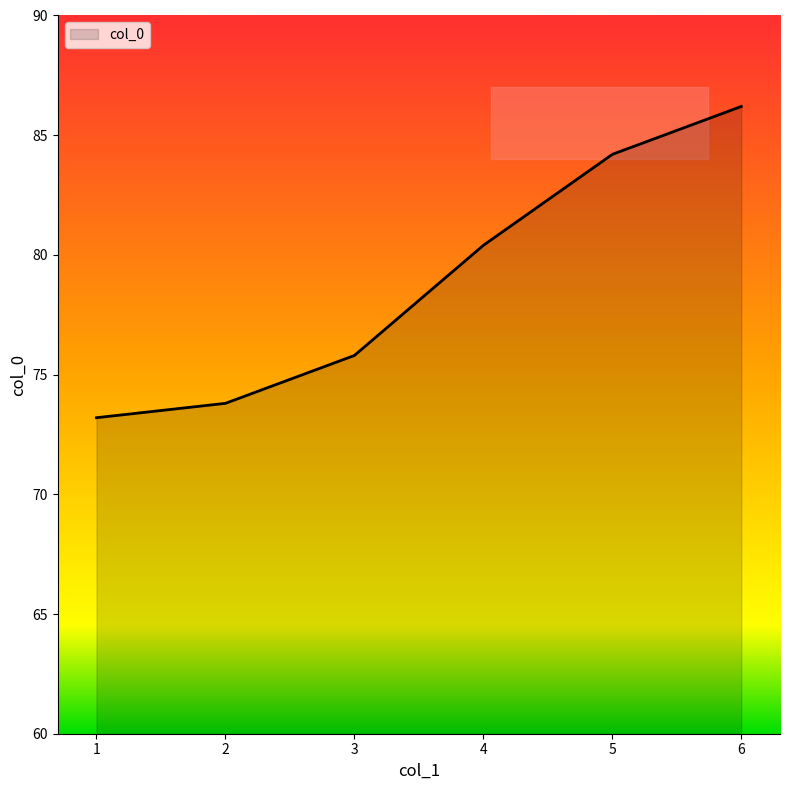

Rank the categories by value from lowest to highest.

1, 2, 3, 4, 5, 6